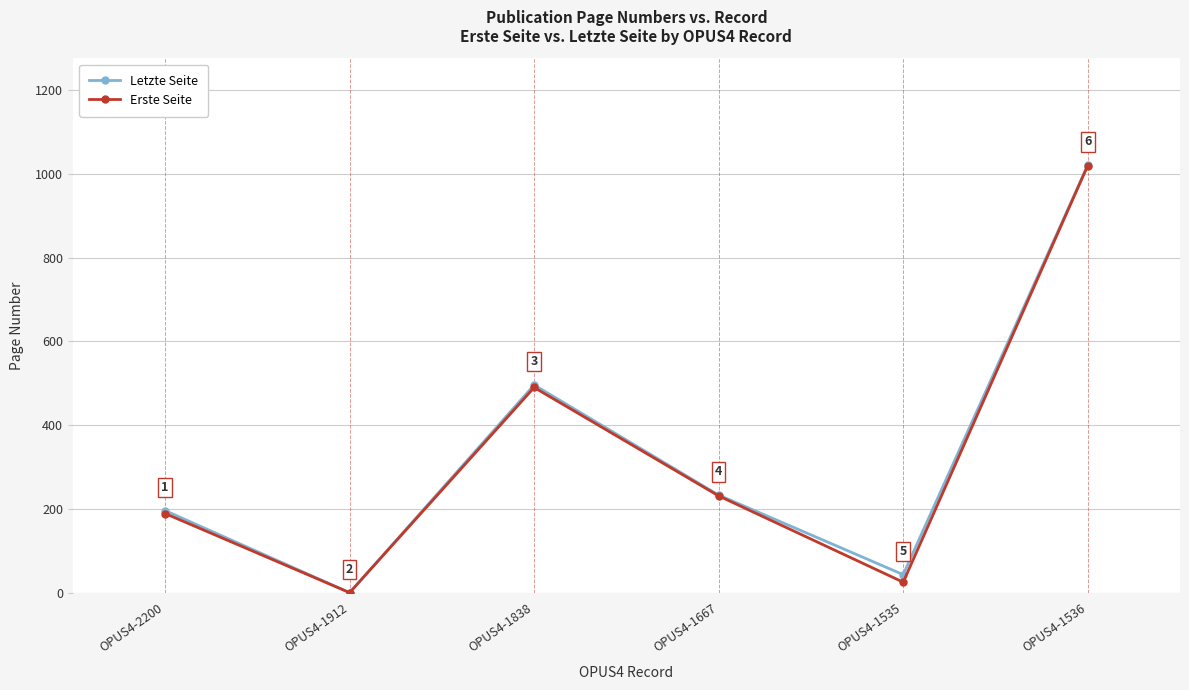

What is the label of the 5th point from the right?

OPUS4-1912